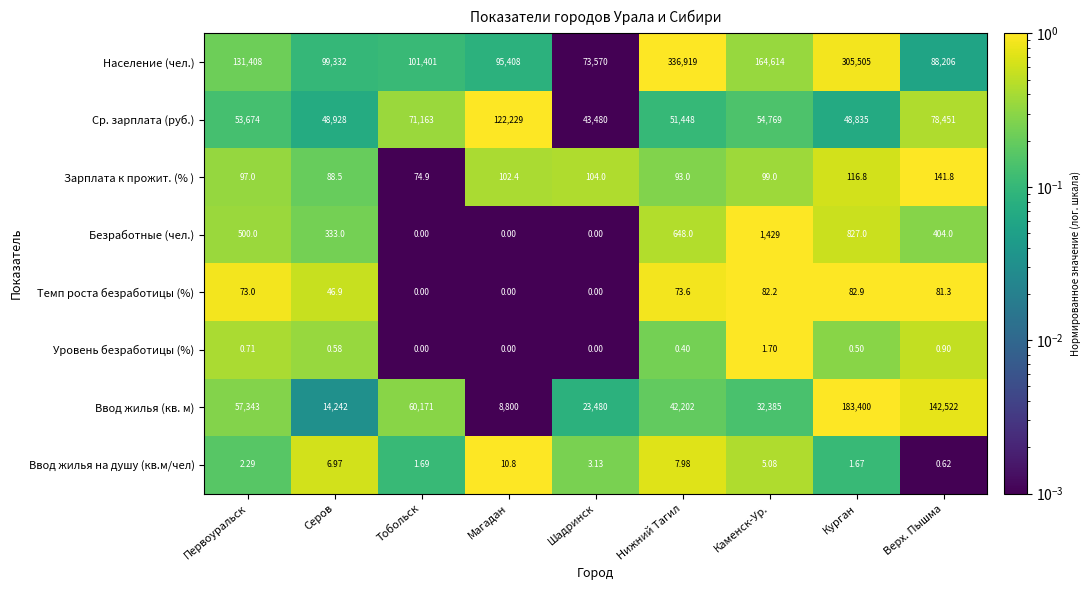

Which category has the highest value across all series?

Нижний Тагил